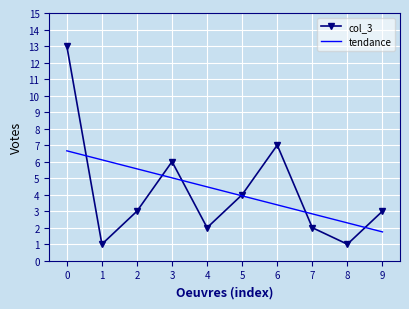

What is the average value?

4